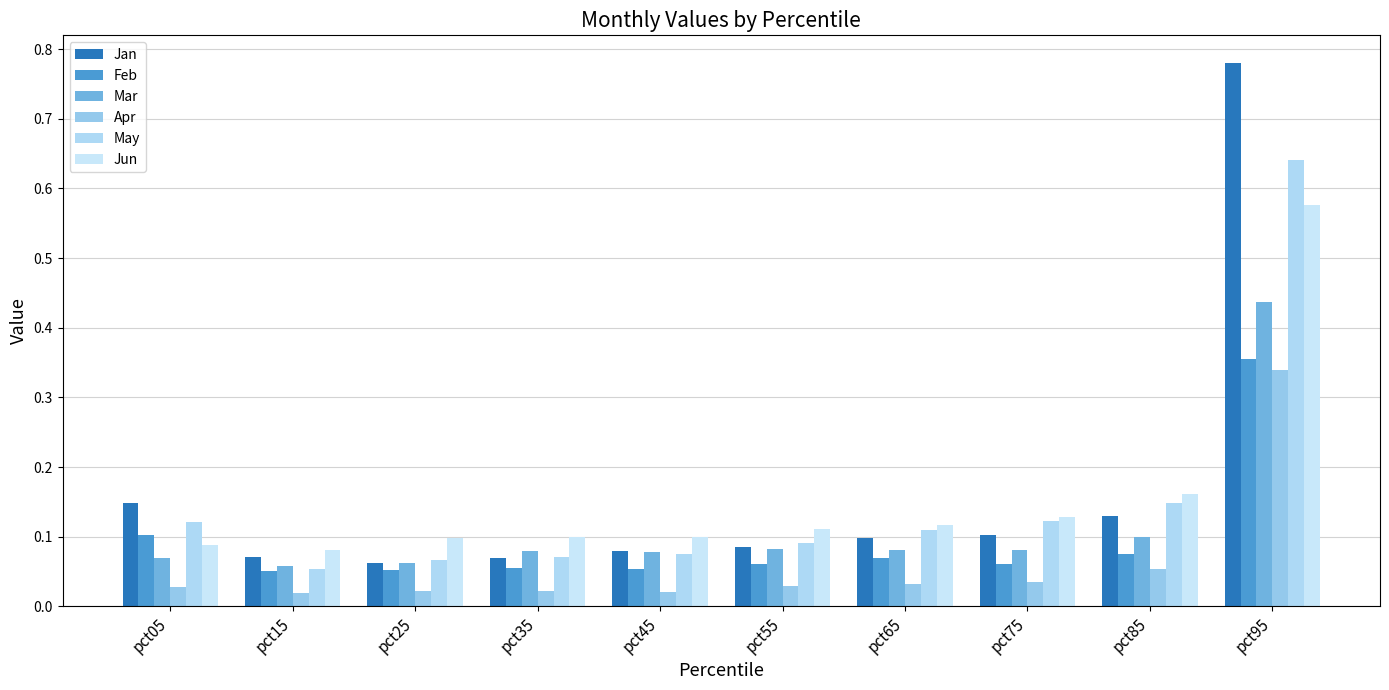

How many groups of bars are there?

10